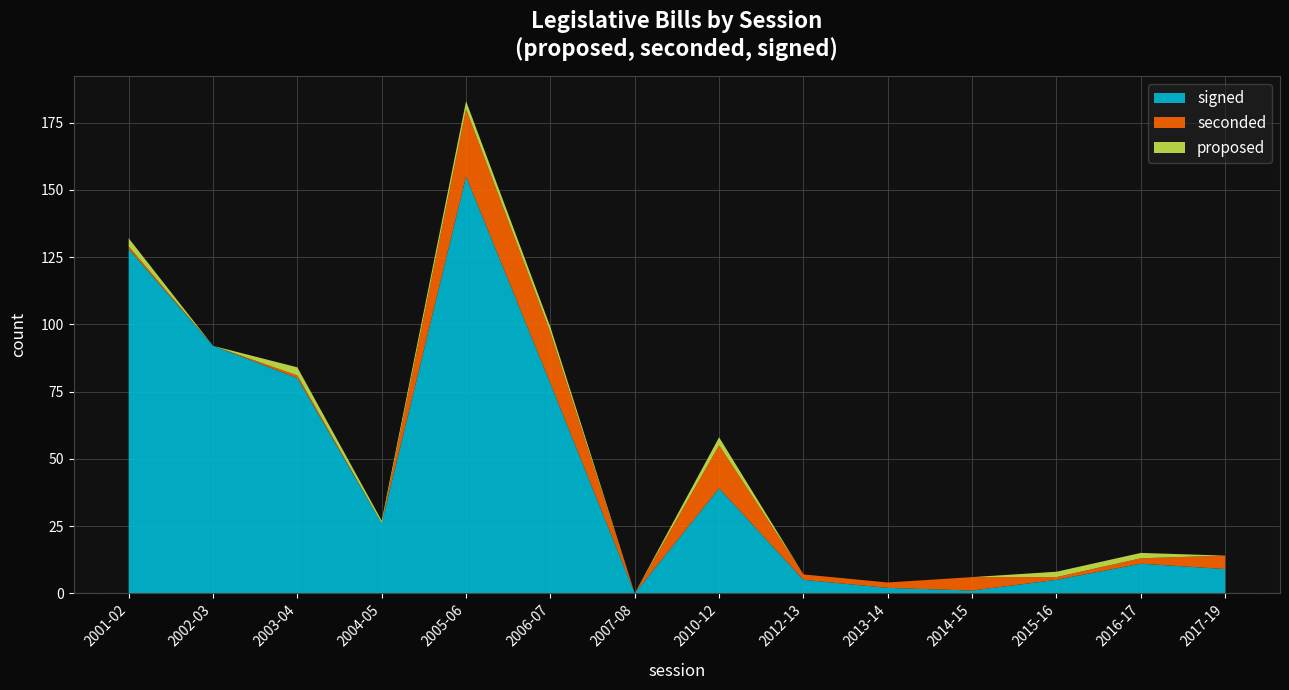

Reading left to right, extract all data points from this chart.

signed: 128	92	80	26	155	78	0	39	5	2	1	5	11	9
seconded: 1	0	1	0	25	19	0	16	2	2	5	1	2	5
proposed: 3	0	3	1	3	2	0	3	0	0	0	2	2	0